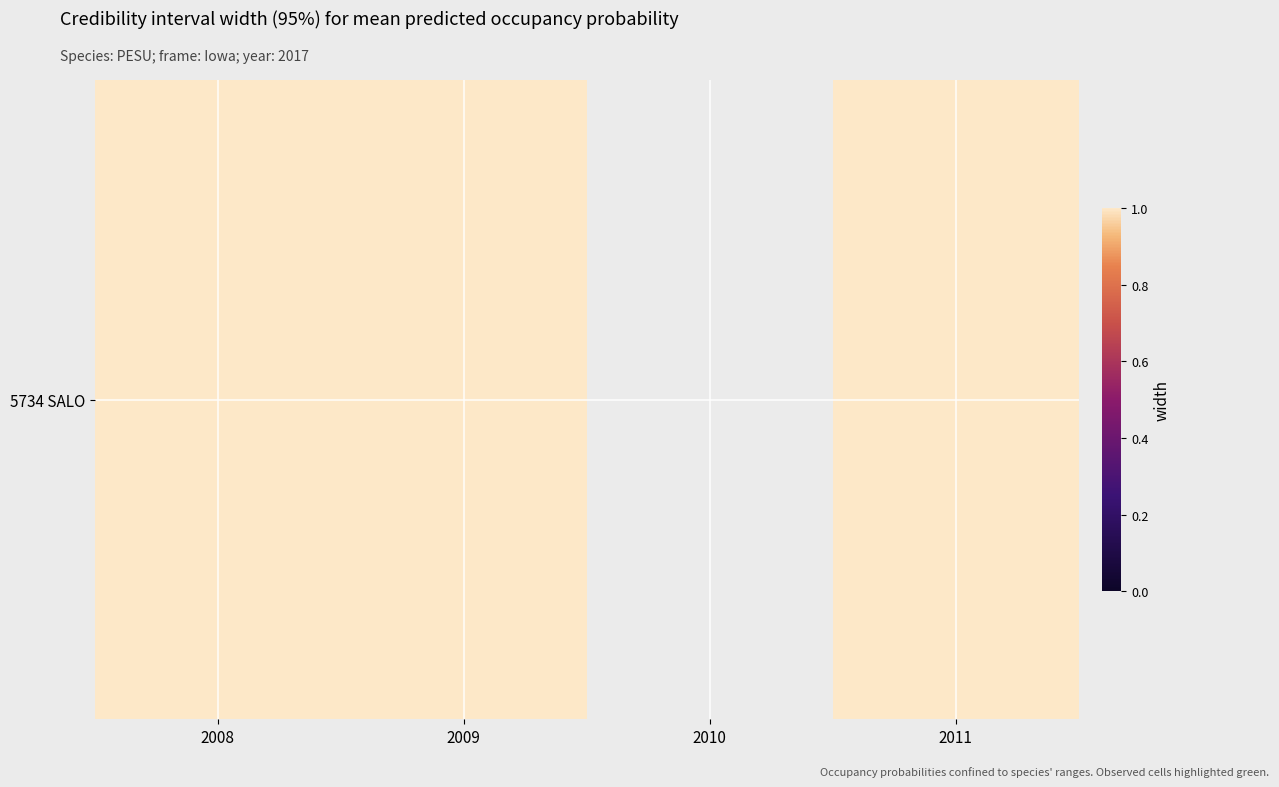

What value does the data have at 2011?

1